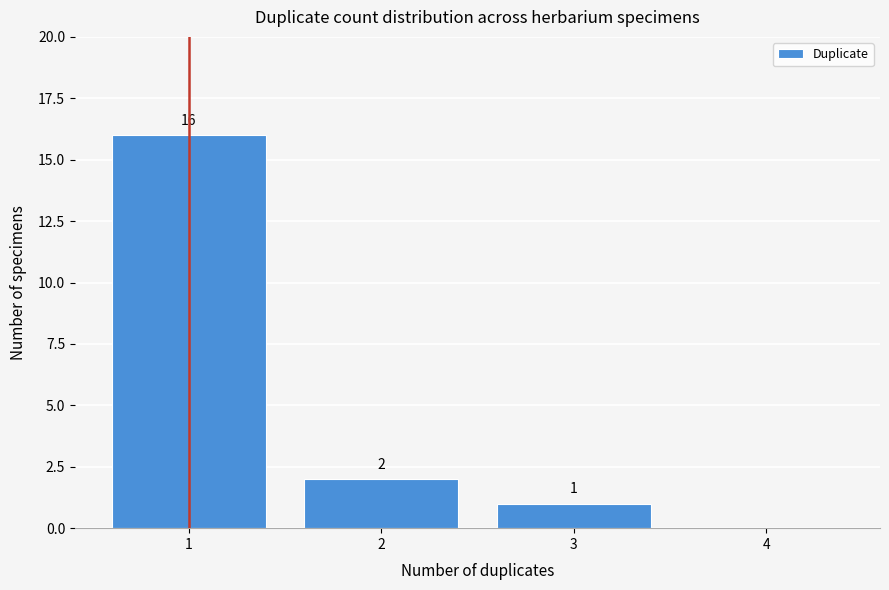

Which range on the x-axis has the tallest bar?

0.5 to 1.5